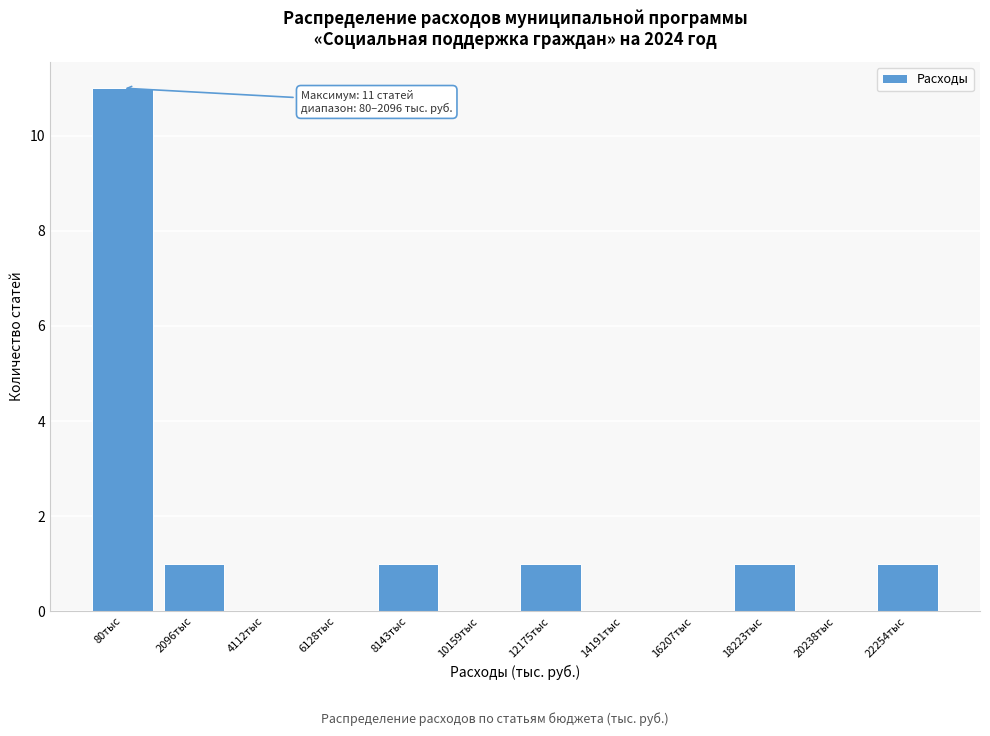

Reading right to left, extract all data points from this chart.

22254тыс=1	20238тыс=0	18223тыс=1	16207тыс=0	14191тыс=0	12175тыс=1	10159тыс=0	8143тыс=1	6128тыс=0	4112тыс=0	2096тыс=1	80тыс=11